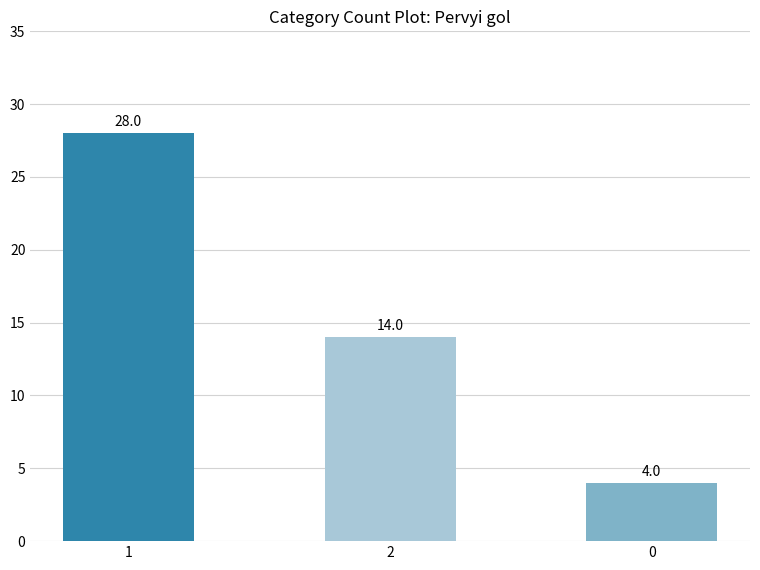

List the labels in order of value, smallest first.

0, 2, 1